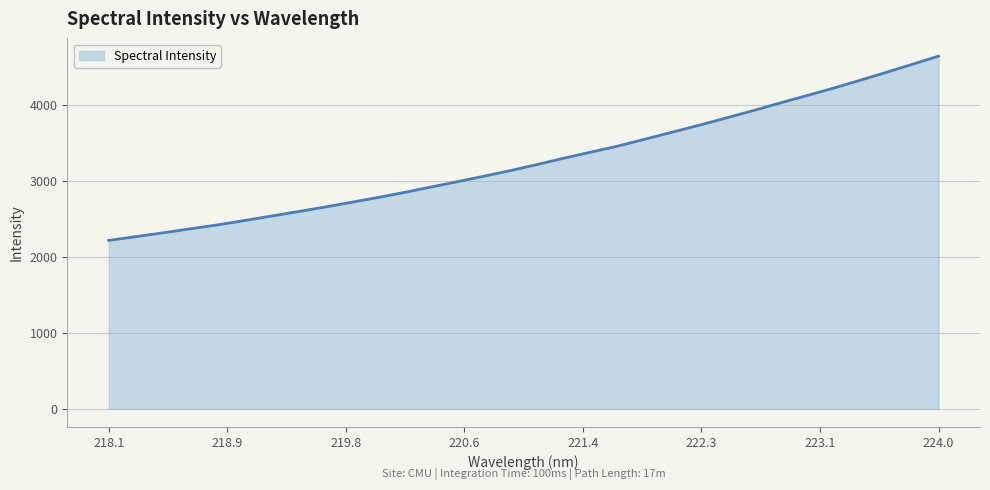

What is the maximum value shown in the chart?

4642.0